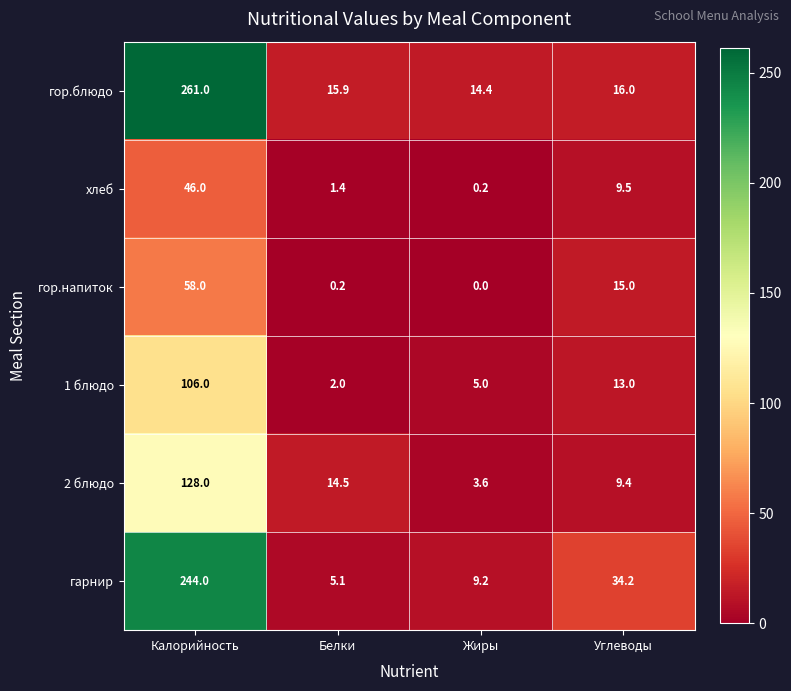

Which series changed the most between Калорийность and Жиры?

гор.блюдо